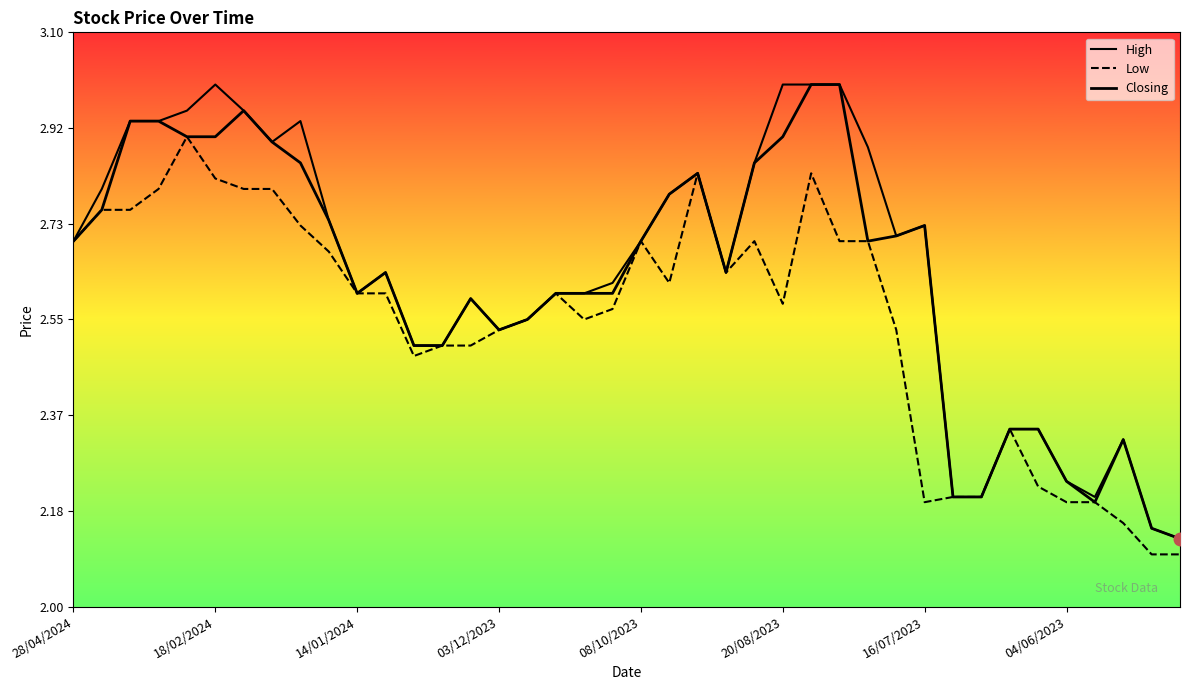

At which label is High closest to 2?

39